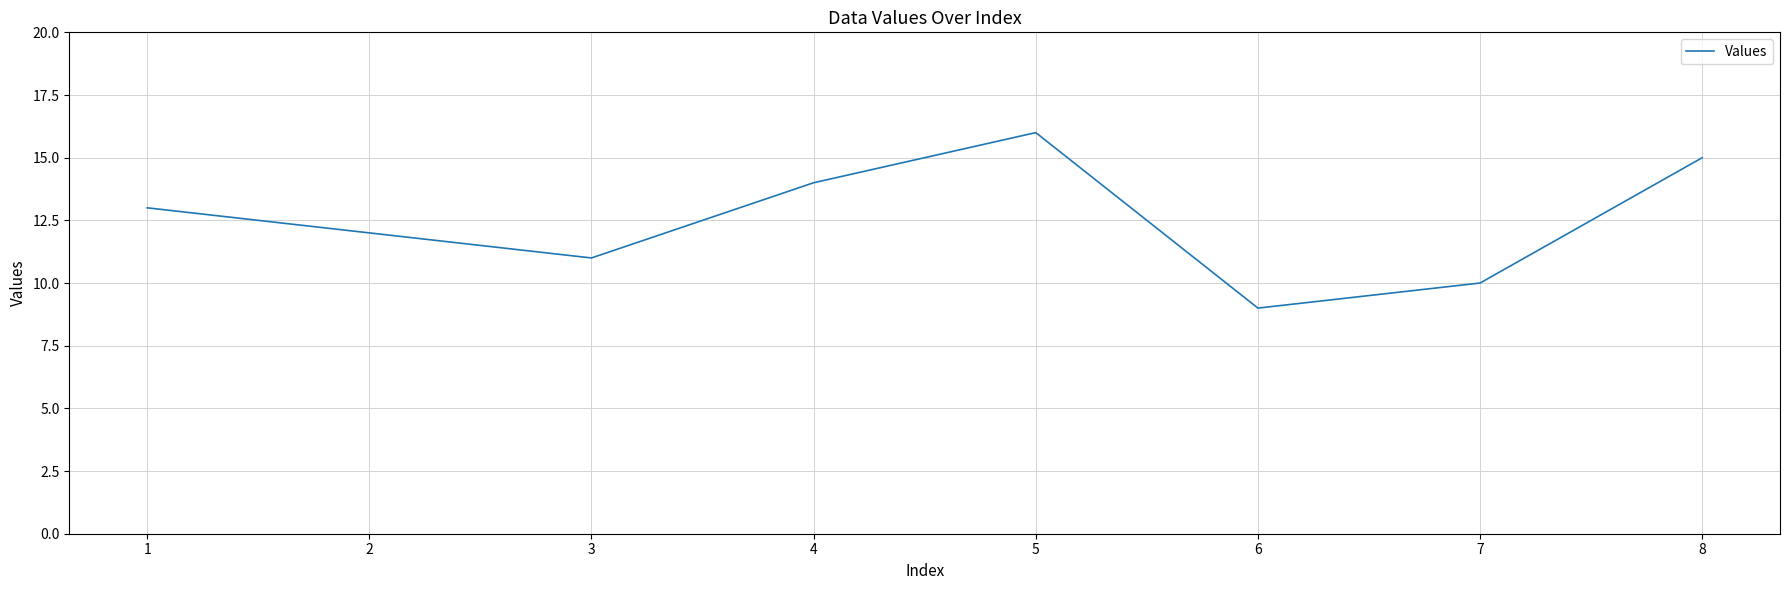

List the labels in order of value, largest first.

5, 8, 4, 1, 2, 3, 7, 6